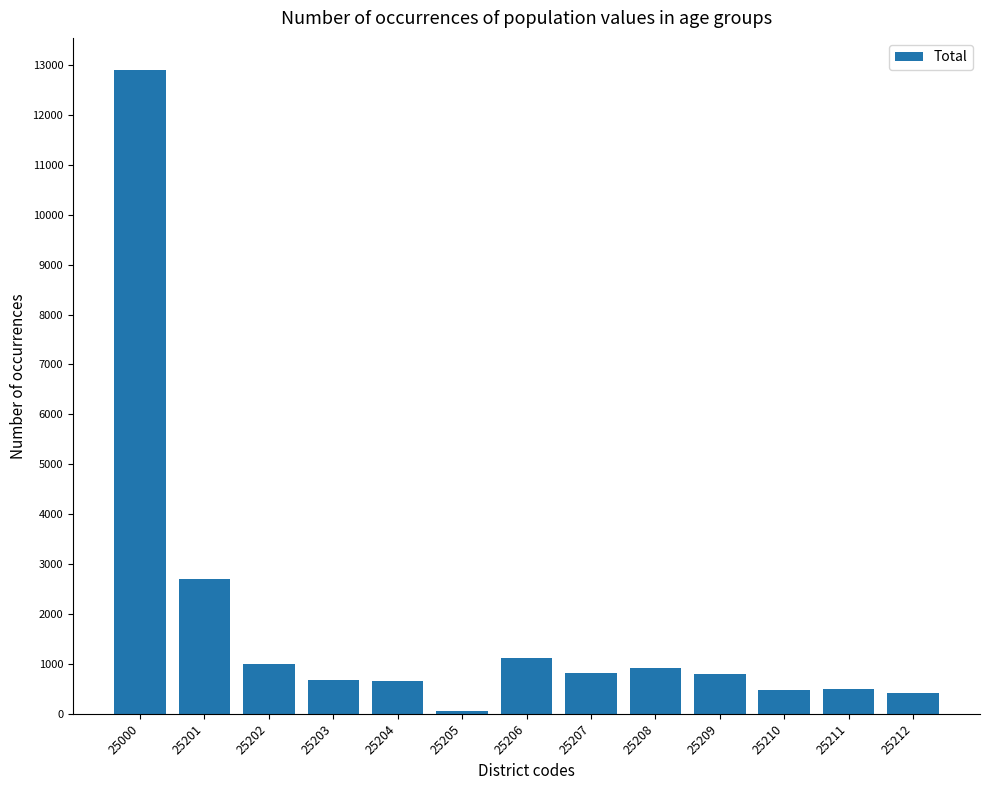

What is the change in value from 25203 to 25211?

-186